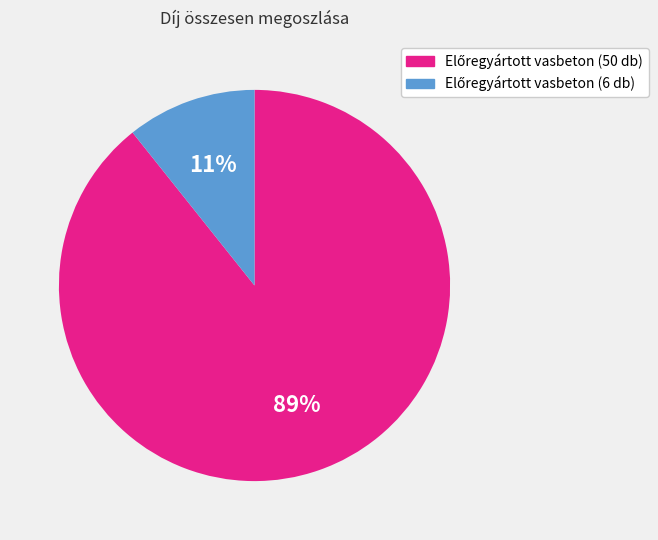

To the nearest percent, what is the average slice percentage?

50%